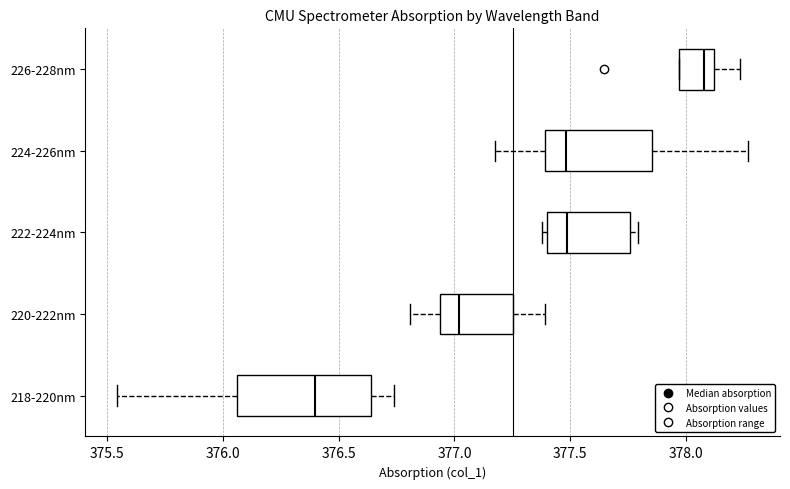

Reading bottom to top, read every box against the x-axis: the position of its median line, the range the box covers, and the ends of its whiskers. The values are not printed on the chart, so give them approximately, as read against the axis.

218-220nm: median 376.40, box 376.05 to 376.65, whiskers 375.55 to 376.75
220-222nm: median 377.00, box 376.95 to 377.25, whiskers 376.80 to 377.40
222-224nm: median 377.50, box 377.40 to 377.75, whiskers 377.40 (just left of the box's left edge) to 377.80
224-226nm: median 377.50, box 377.40 to 377.85, whiskers 377.20 to 378.25
226-228nm: median 378.10 (just left of the box's right edge), box 377.95 to 378.10, whiskers 377.95 to 378.25